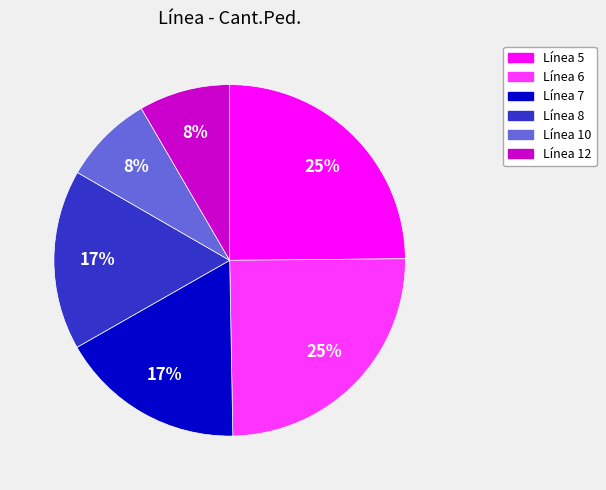

Is there any slice that represents more than half of the pie?

No